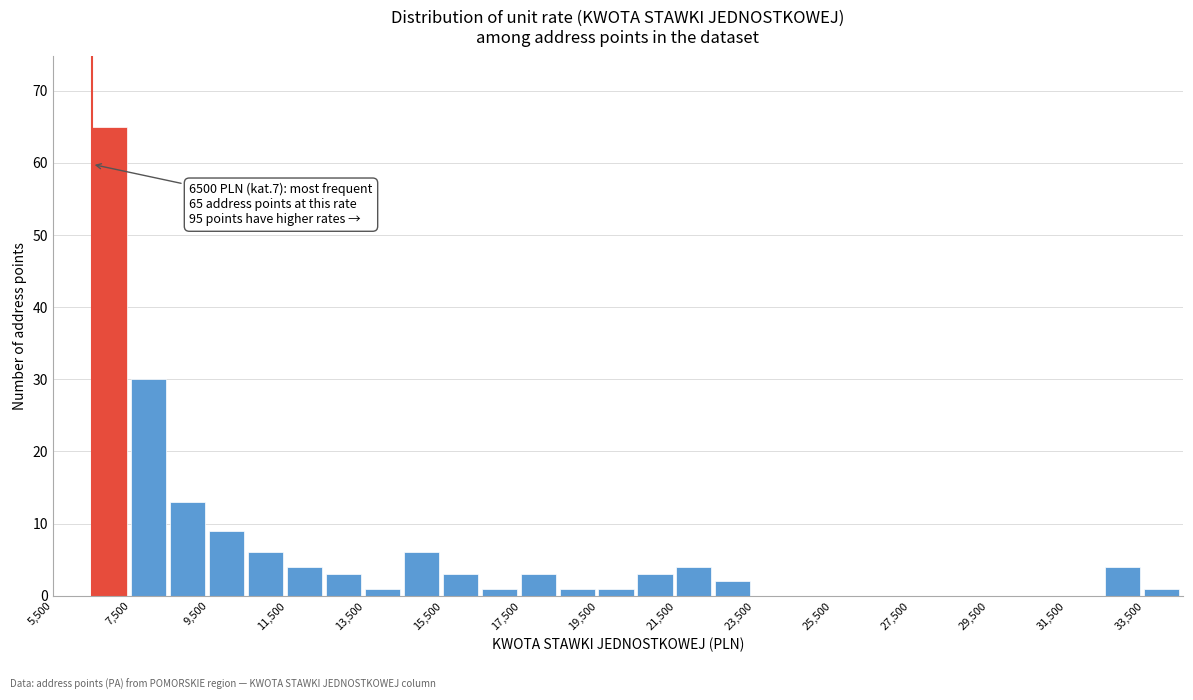

Over which range of the x-axis is the bar tallest?

6500 to 7500